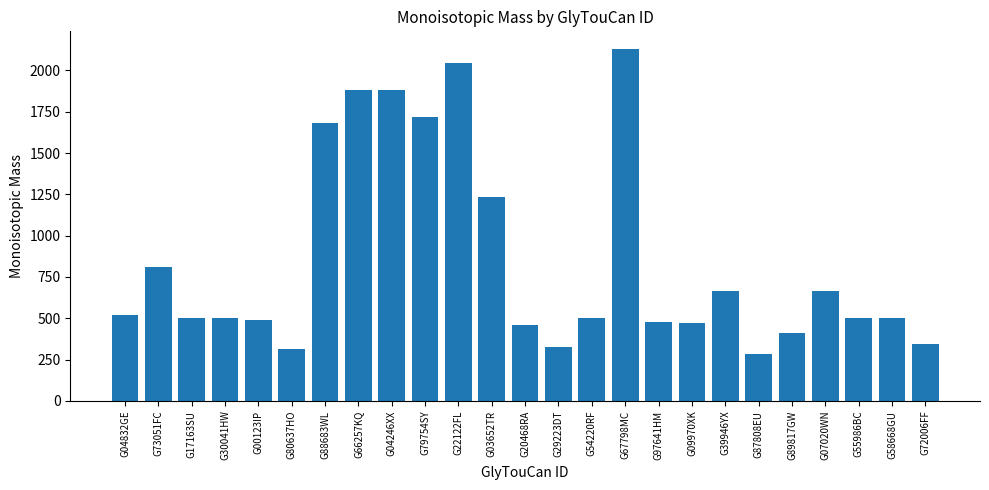

How many values are below 504?

11